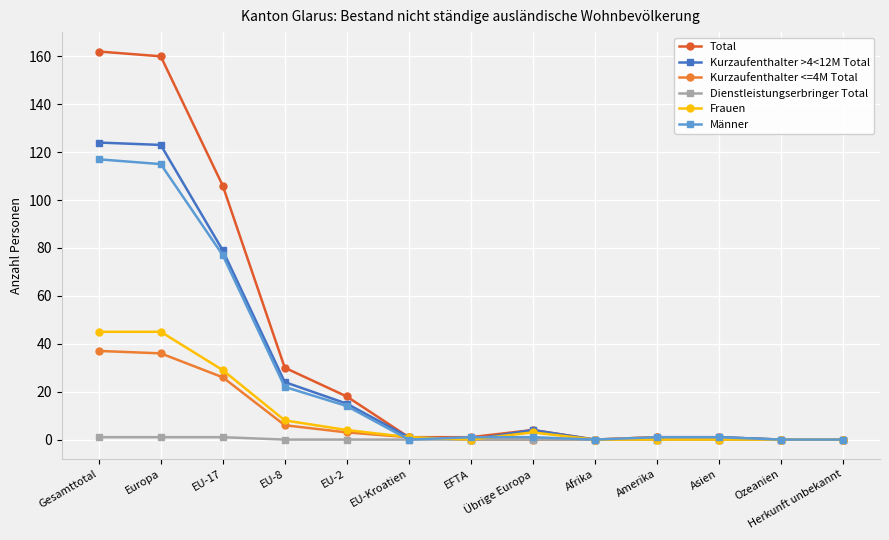

True or false: Frauen and Kurzaufenthalter >4<12M Total intersect in this chart.

False